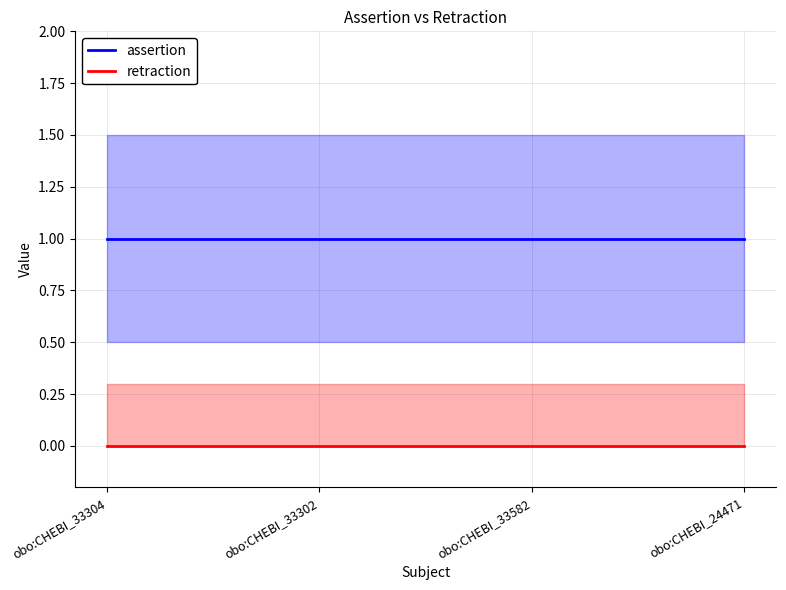

What is the label of the 4th point from the left?

obo:CHEBI_24471